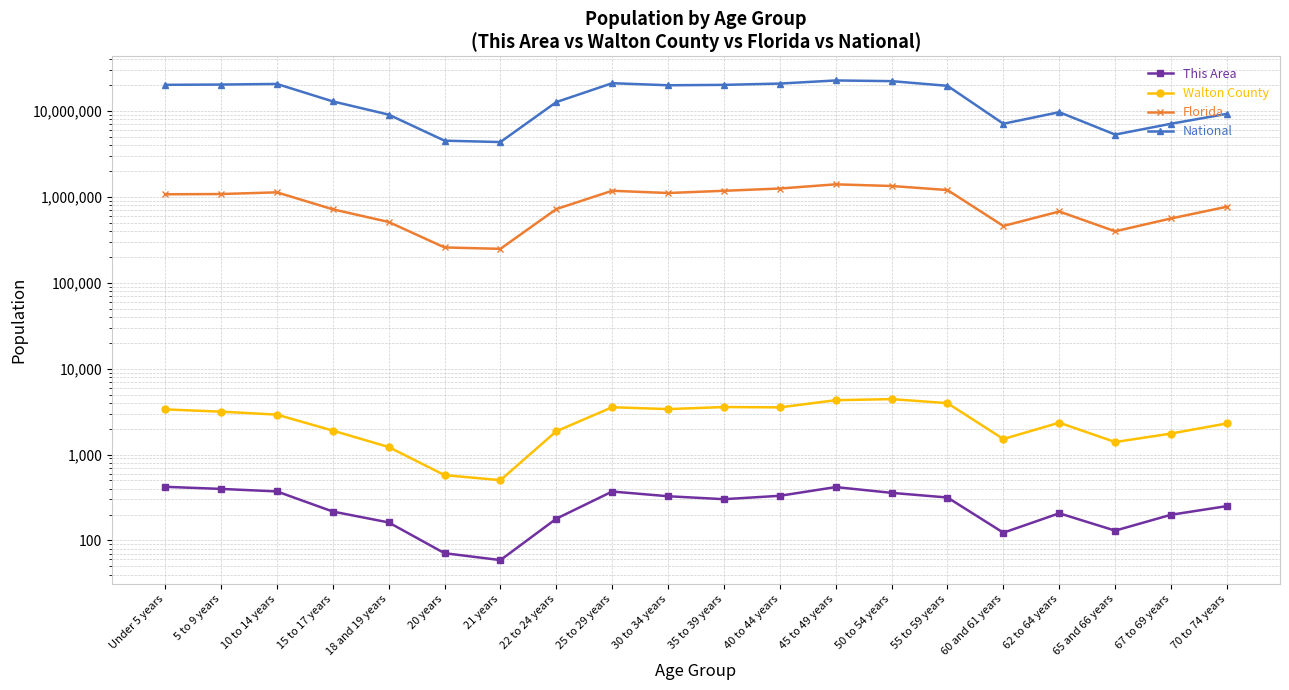

Where does the Walton County series first go above 2916?

Under 5 years